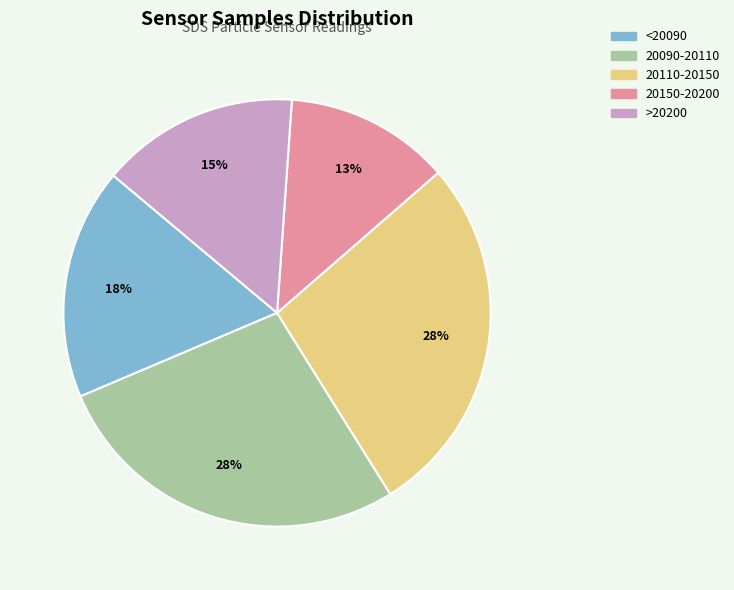

What is the smallest slice in the pie chart?

20150-20200